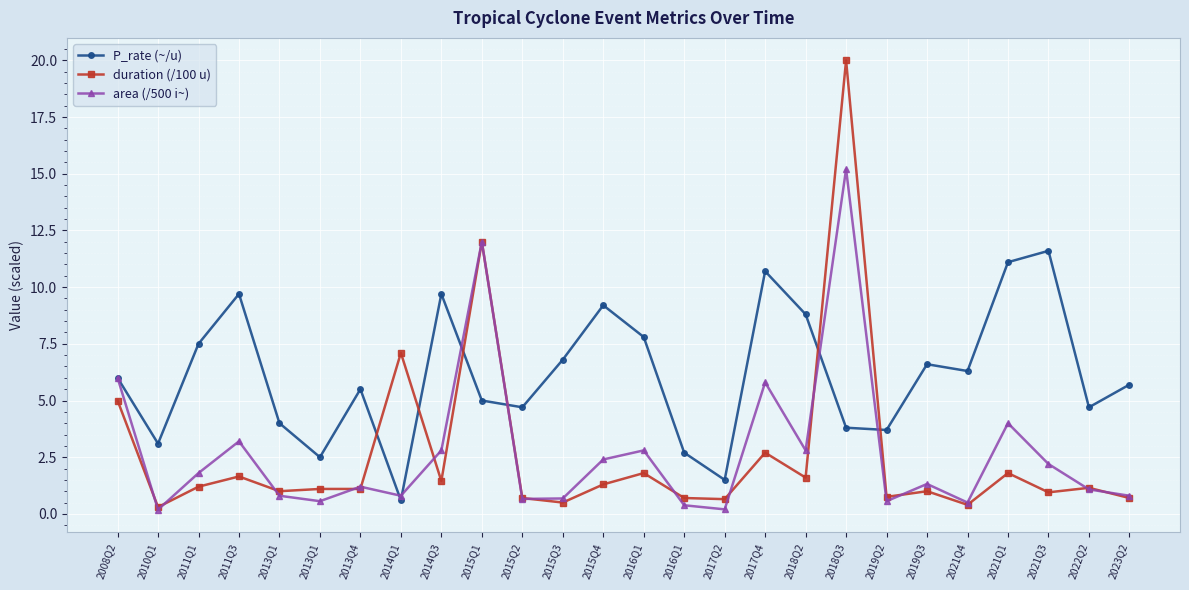

Count the number of data series in this chart.

3